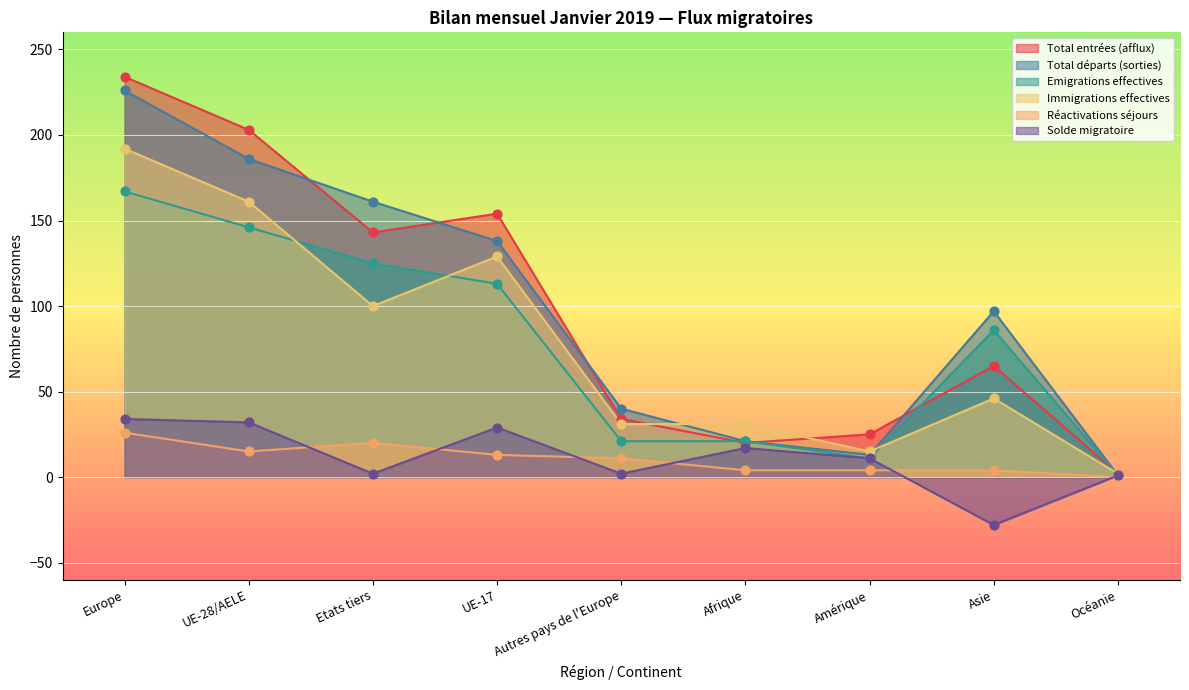

Which series reaches the maximum Y coordinate?

Total entrées (afflux)